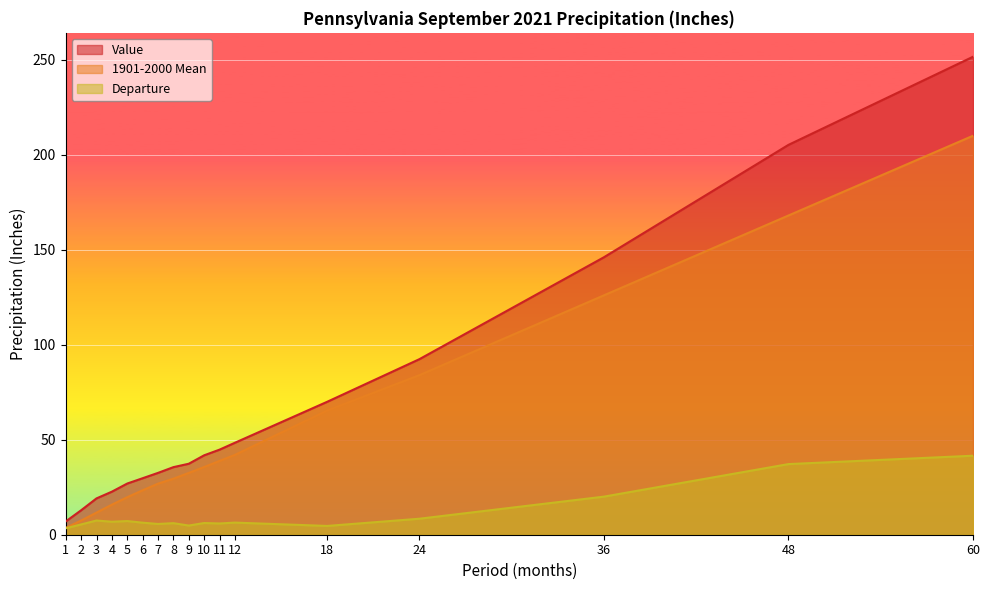

Reading right to left, list all the values displayed in this chart.

Value: 60=251.4	48=205.1	36=146.0	24=92.4	18=69.9	12=48.4	11=44.8	10=41.8	9=37.3	8=35.5	7=32.5	6=29.7	5=26.9	4=22.6	3=19.1	2=12.9	1=7.0
1901-2000 Mean: 60=209.9	48=167.9	36=125.9	24=83.9	18=65.3	12=42.0	11=38.8	10=35.6	9=32.5	8=29.5	7=26.9	6=23.4	5=19.7	4=15.8	3=11.6	2=7.5	1=3.6
Departure: 60=41.6	48=37.2	36=20.0	24=8.4	18=4.6	12=6.4	11=5.9	10=6.2	9=4.8	8=6.1	7=5.7	6=6.3	5=7.2	4=6.8	3=7.5	2=5.4	1=3.4